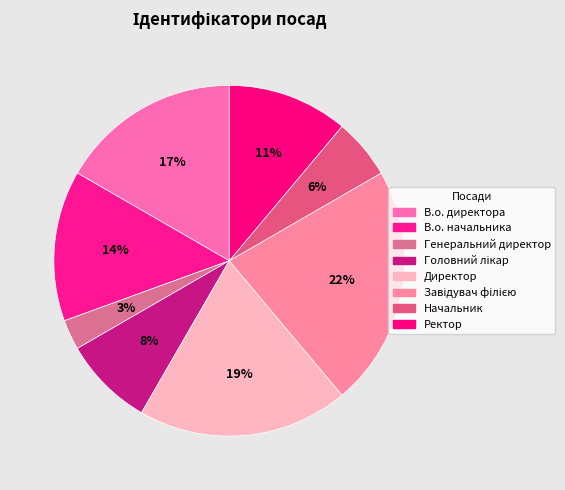

Count the number of slices in the pie.

8